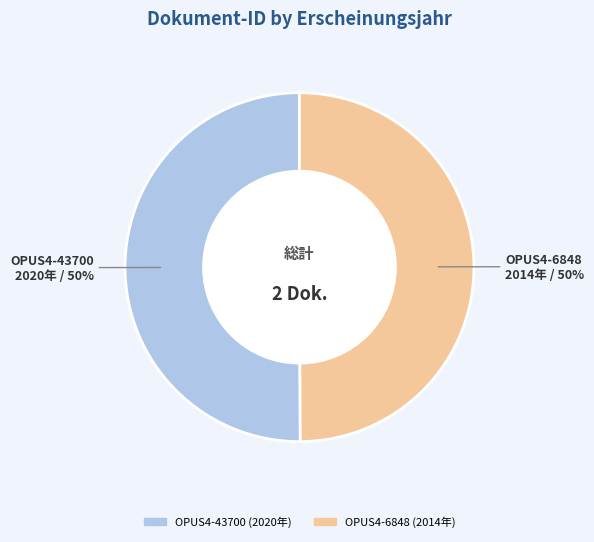

True or false: OPUS4-43700 accounts for 59% of the total.

False